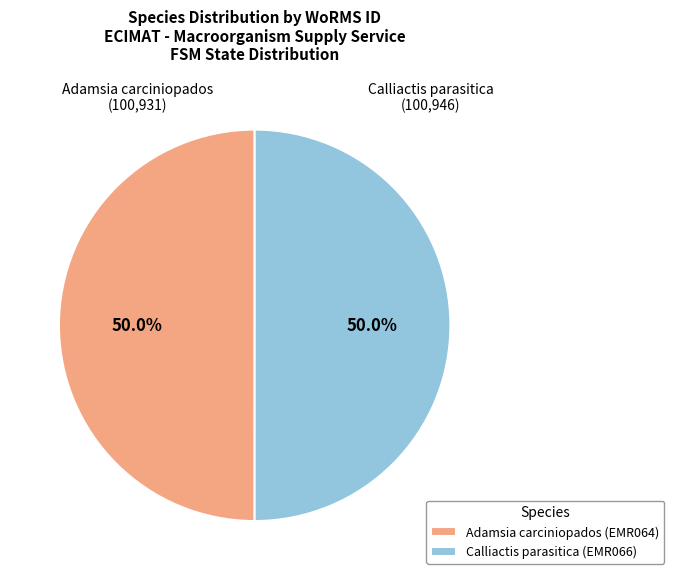

Do Adamsia carciniopados (EMR064) and Calliactis parasitica (EMR066) together represent more than half of the pie?

Yes